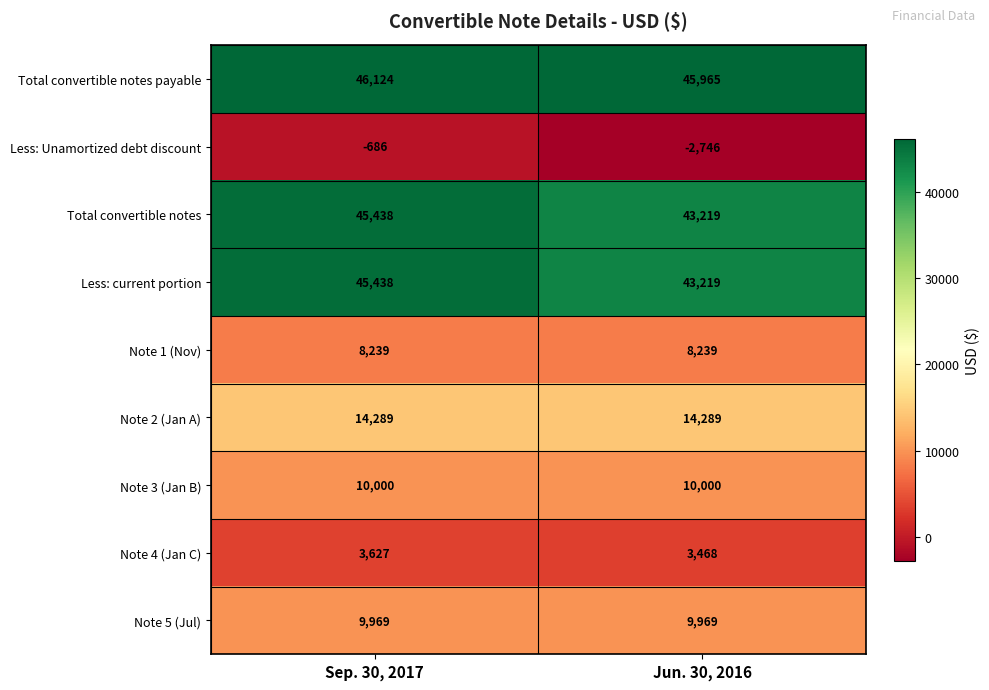

Which series has the largest total across all categories?

Total convertible notes payable